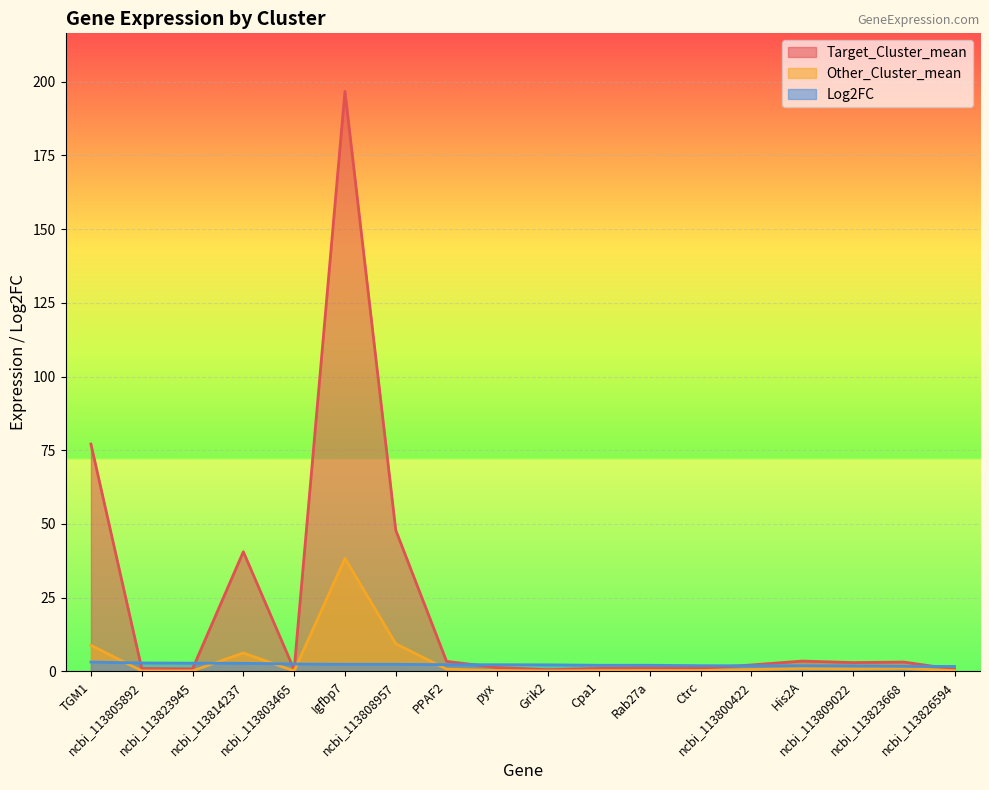

Which series has the largest total across all categories?

Target_Cluster_mean